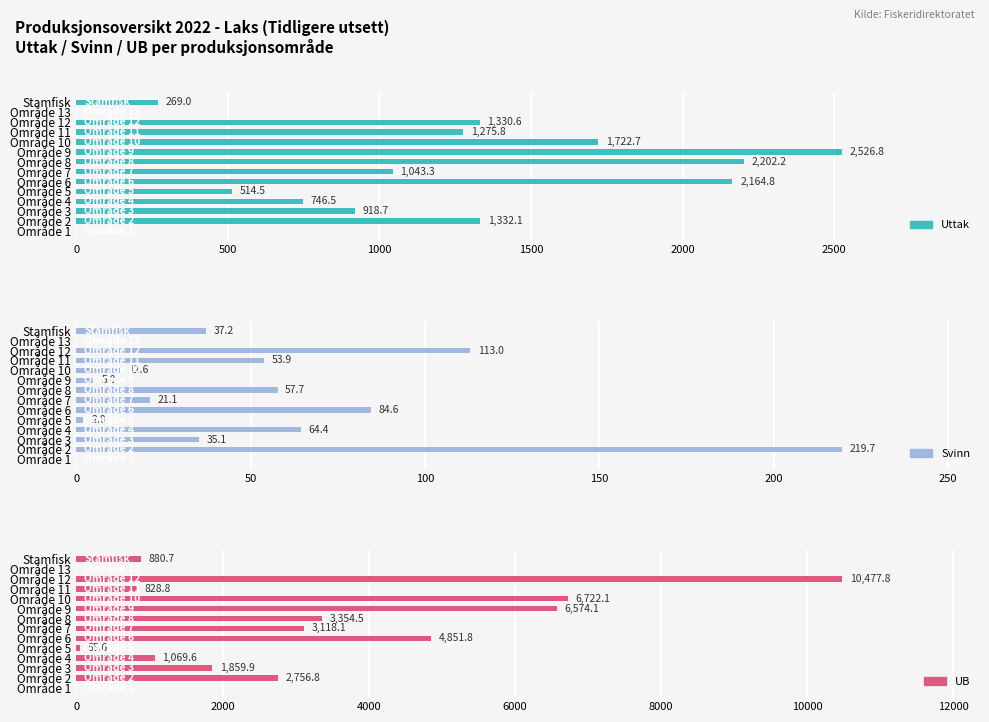

Is the value of UB at Område 3 greater than the value of Svinn at Område 9?

Yes